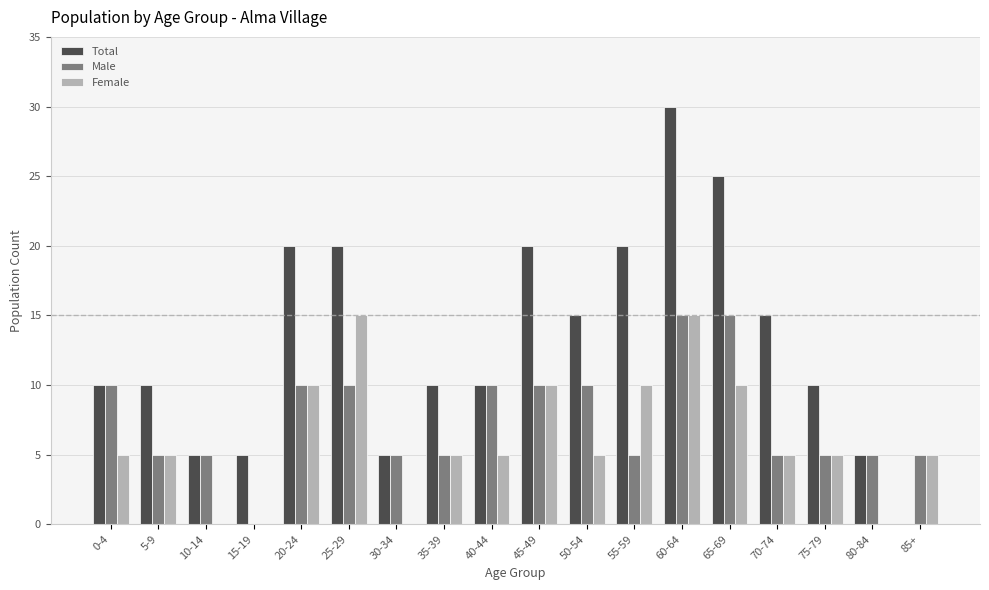

What is the maximum value shown in the chart?

30